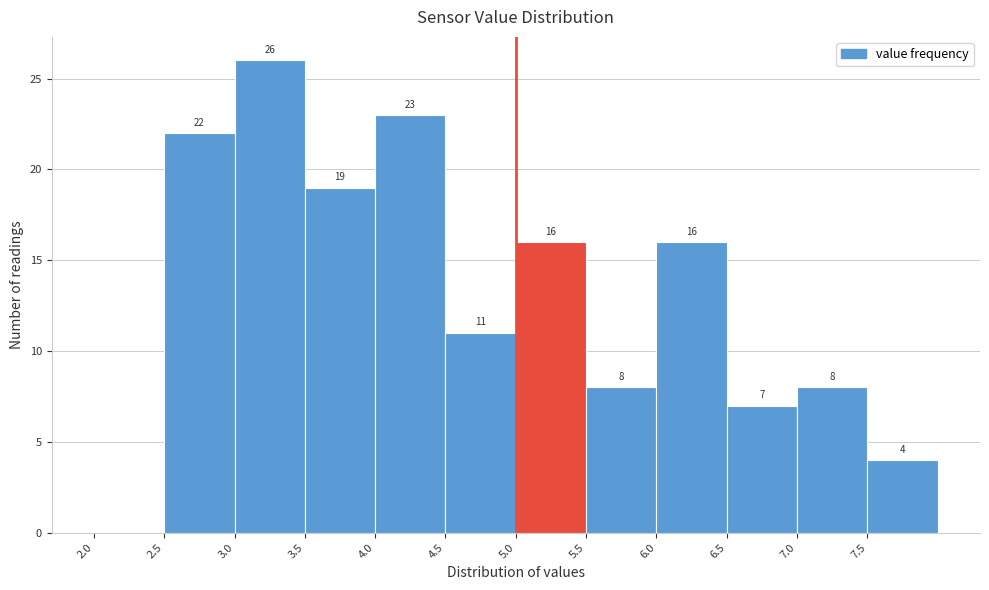

Which range on the x-axis has the tallest bar?

3.0 to 3.5